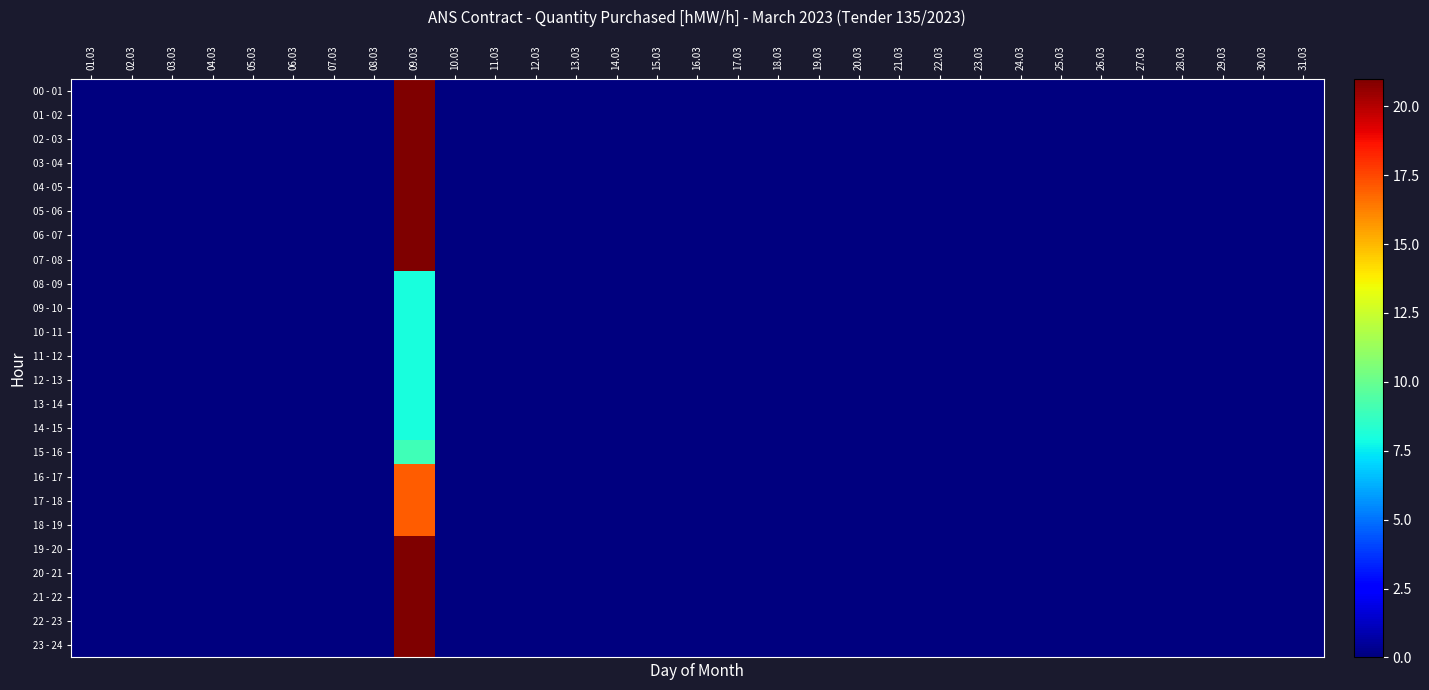

Count the number of categories in the chart.

31